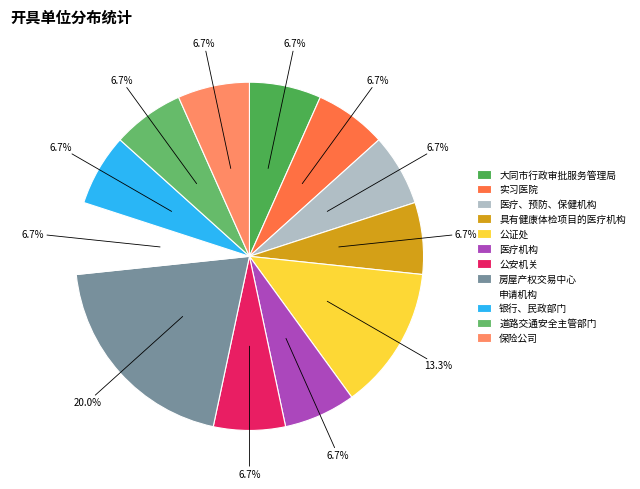

Does 公安机关 account for over 50% of the chart?

No